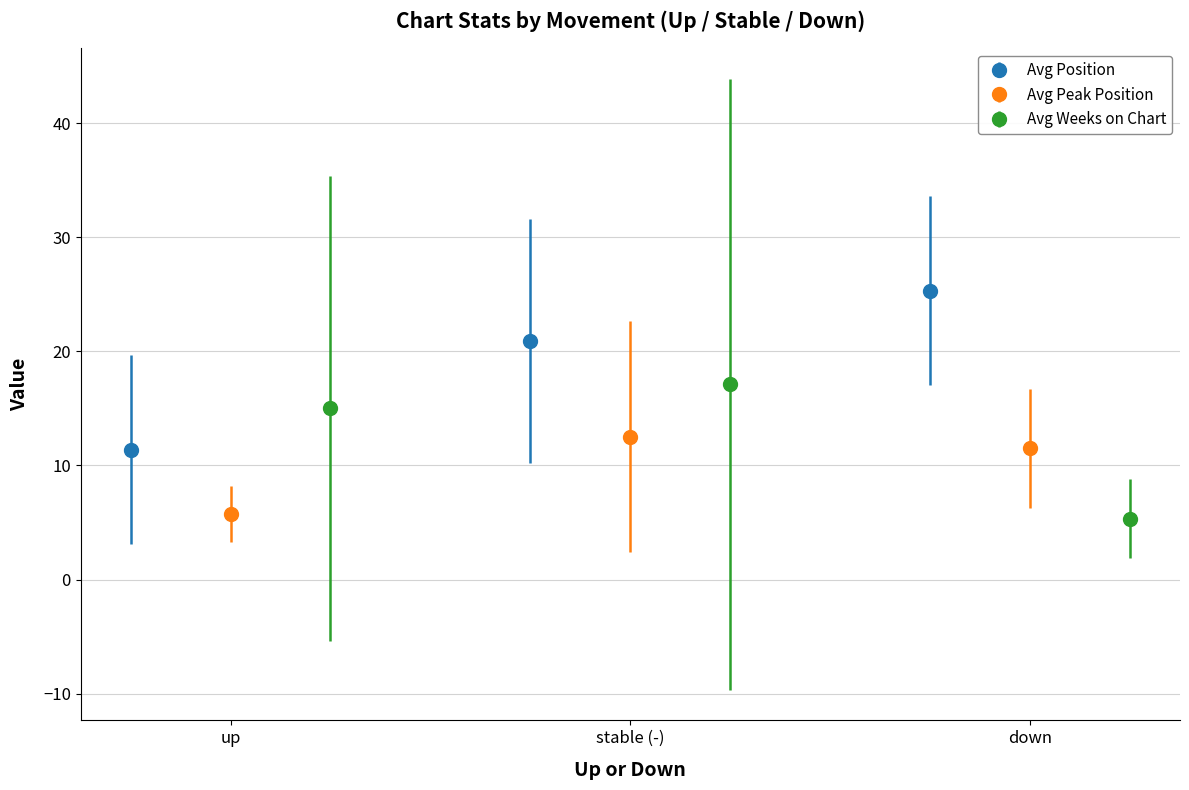

What is the maximum value for Avg Peak Position?

12.5